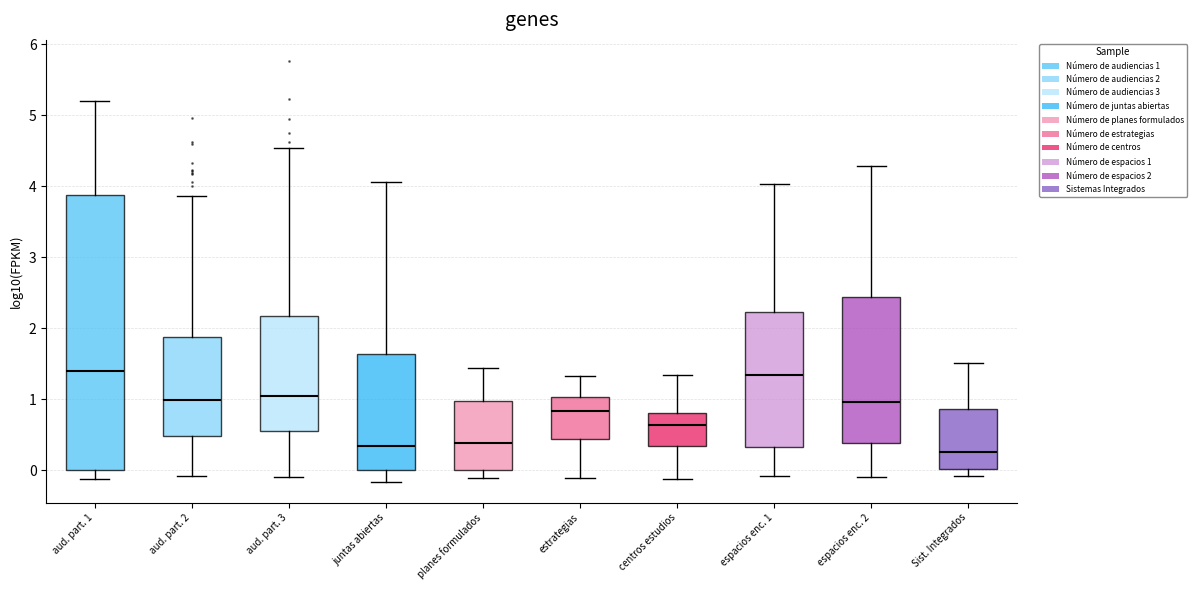

Where does the lower whisker of the box for juntas abiertas end on the y-axis? The values are not printed on the chart, so give them approximately, as read against the axis.

-0.2